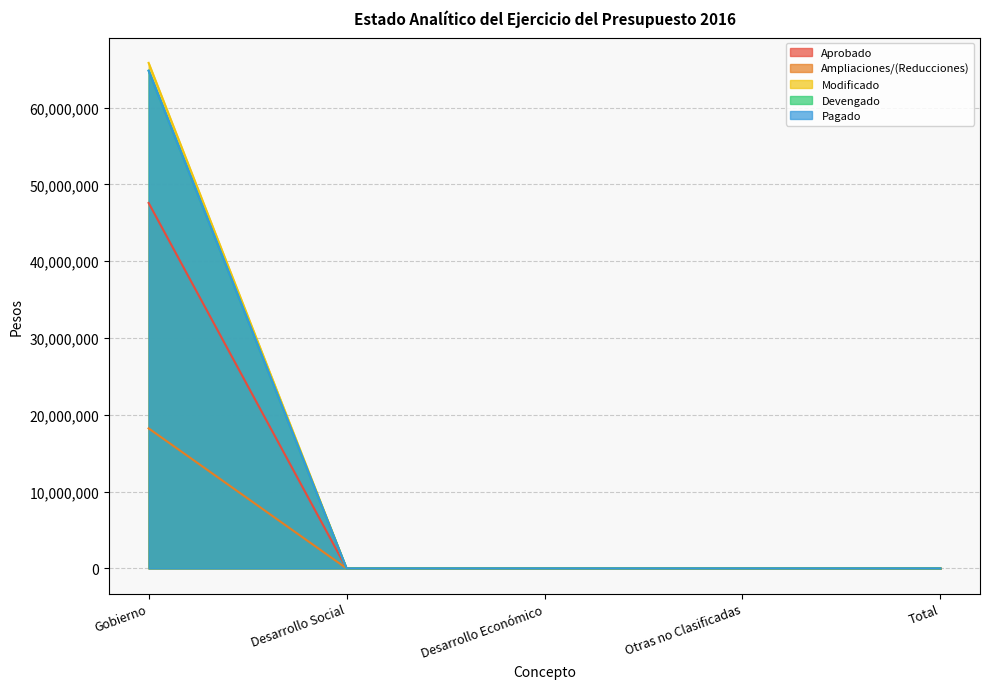

What is the maximum value shown in the chart?

65823981.4